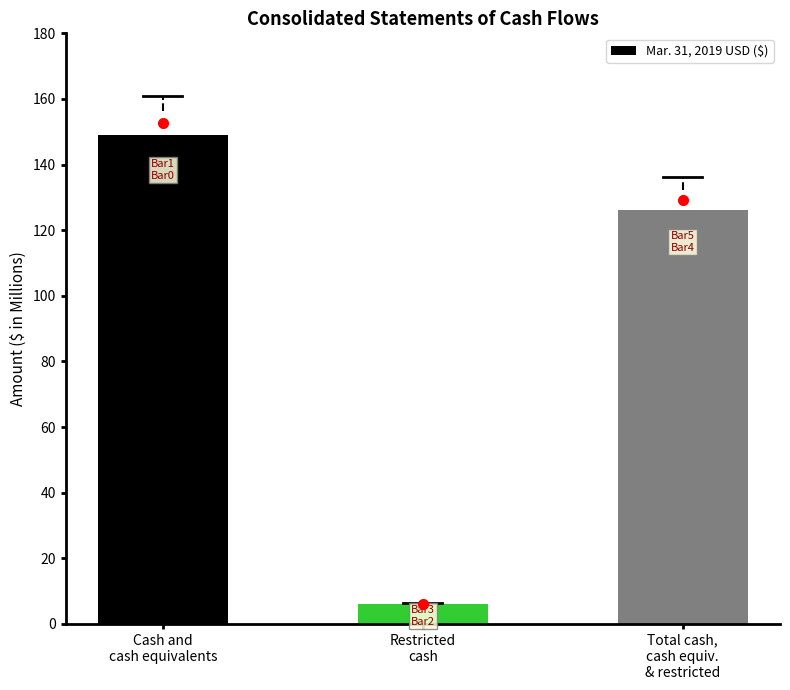

Reading left to right, transcribe all the data shown in this chart.

Cash and
cash equivalents=149	Restricted
cash=6	Total cash,
cash equiv.
& restricted=126